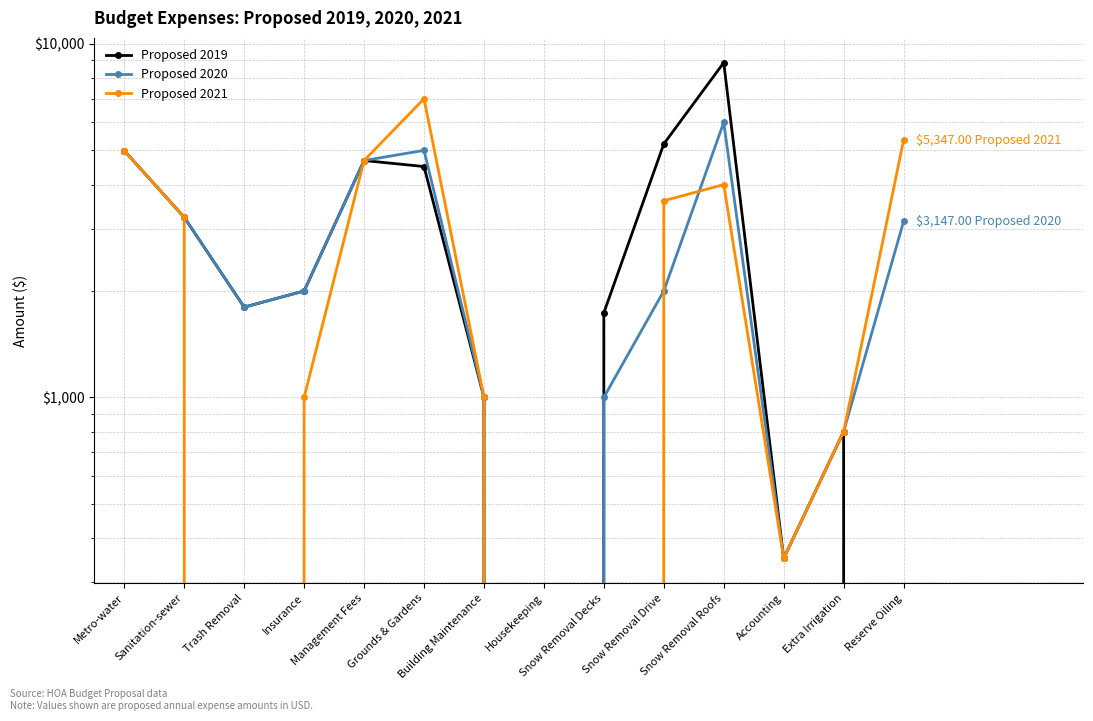

How many values in Proposed 2021 are above zero?

11